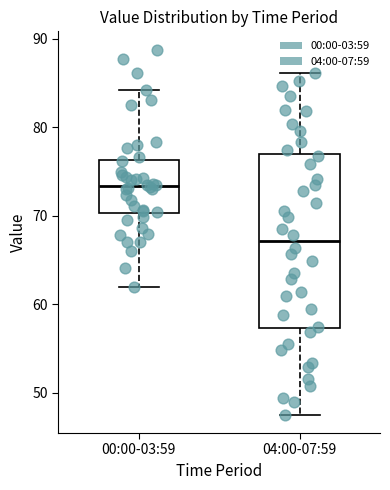

Reading left to right, read every box against the y-axis: the position of its median line, the range the box covers, and the ends of its whiskers. The values are not printed on the chart, so give them approximately, as read against the axis.

00:00-03:59: median 73, box 70 to 76, whiskers 62 to 84
04:00-07:59: median 67, box 57 to 77, whiskers 48 to 86